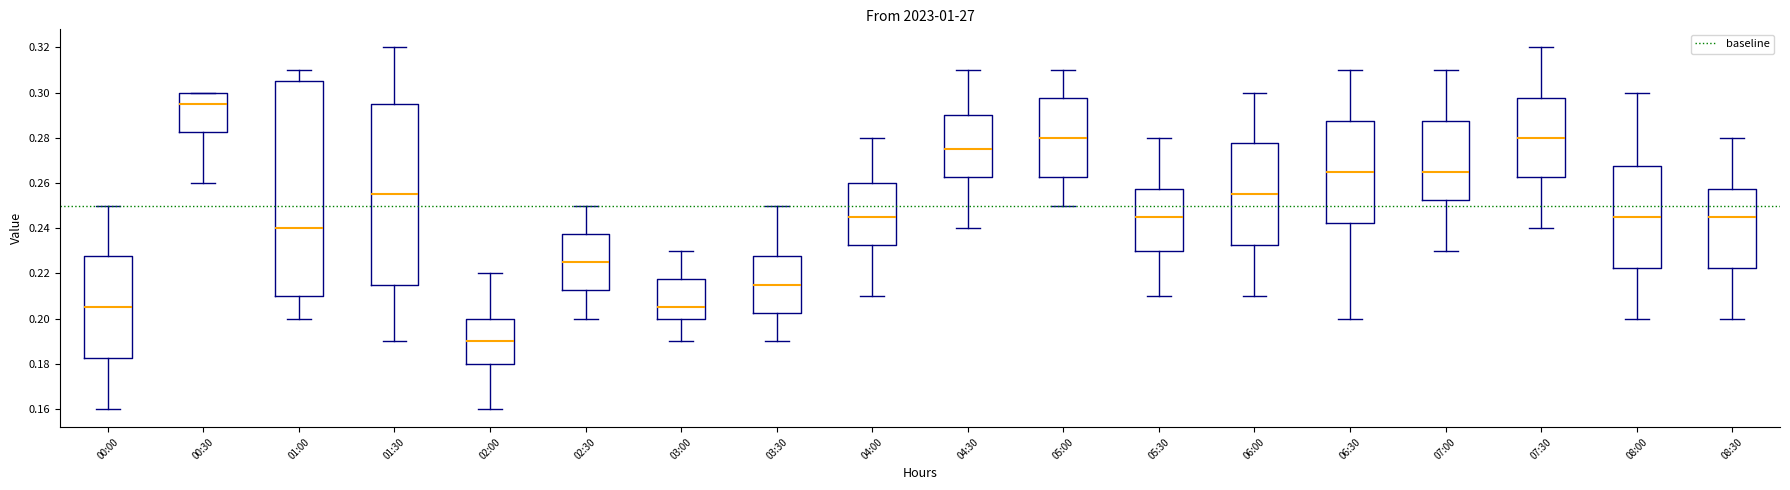

Reading left to right, transcribe this box plot: for each box, give where its median line is, the range the box spans, and where its two whiskers end, as read against the y-axis. The values are not printed on the chart, so give them approximately, as read against the axis.

00:00: median 0.206, box 0.182 to 0.228, whiskers 0.160 to 0.250
00:30: median 0.296, box 0.282 to 0.300, whiskers 0.260 to 0.300
01:00: median 0.240, box 0.210 to 0.306, whiskers 0.200 to 0.310
01:30: median 0.256, box 0.216 to 0.296, whiskers 0.190 to 0.320
02:00: median 0.190, box 0.180 to 0.200, whiskers 0.160 to 0.220
02:30: median 0.226, box 0.212 to 0.238, whiskers 0.200 to 0.250
03:00: median 0.206, box 0.200 to 0.218, whiskers 0.190 to 0.230
03:30: median 0.216, box 0.202 to 0.228, whiskers 0.190 to 0.250
04:00: median 0.246, box 0.232 to 0.260, whiskers 0.210 to 0.280
04:30: median 0.276, box 0.262 to 0.290, whiskers 0.240 to 0.310
05:00: median 0.280, box 0.262 to 0.298, whiskers 0.250 to 0.310
05:30: median 0.246, box 0.230 to 0.258, whiskers 0.210 to 0.280
06:00: median 0.256, box 0.232 to 0.278, whiskers 0.210 to 0.300
06:30: median 0.266, box 0.242 to 0.288, whiskers 0.200 to 0.310
07:00: median 0.266, box 0.252 to 0.288, whiskers 0.230 to 0.310
07:30: median 0.280, box 0.262 to 0.298, whiskers 0.240 to 0.320
08:00: median 0.246, box 0.222 to 0.268, whiskers 0.200 to 0.300
08:30: median 0.246, box 0.222 to 0.258, whiskers 0.200 to 0.280